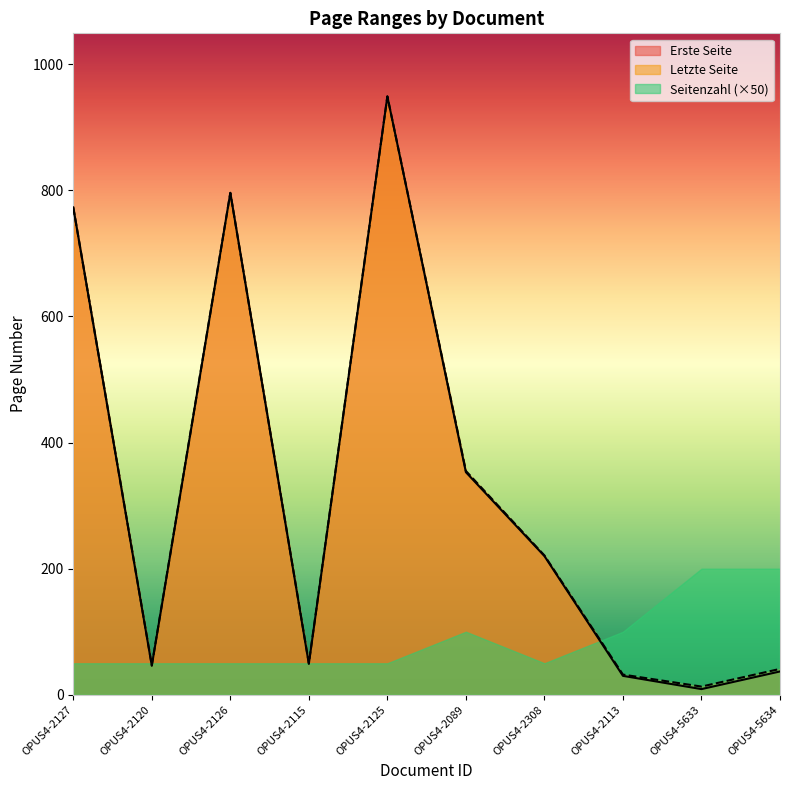

Which series has the largest total across all categories?

Letzte Seite